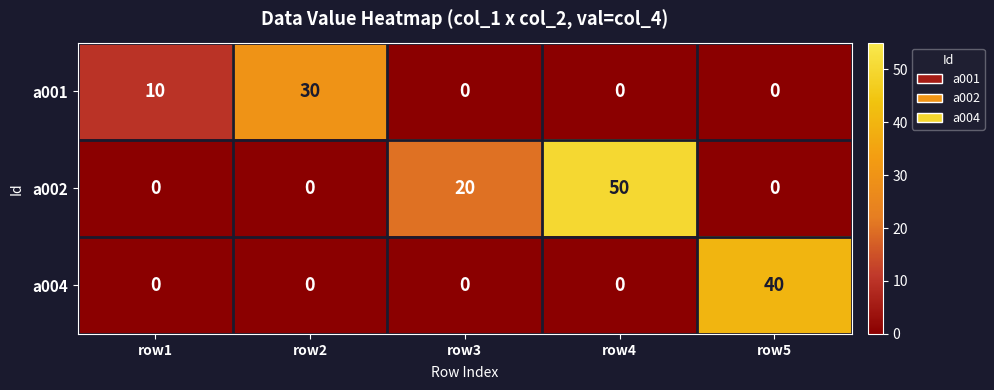

Which series has the widest spread of values?

a002